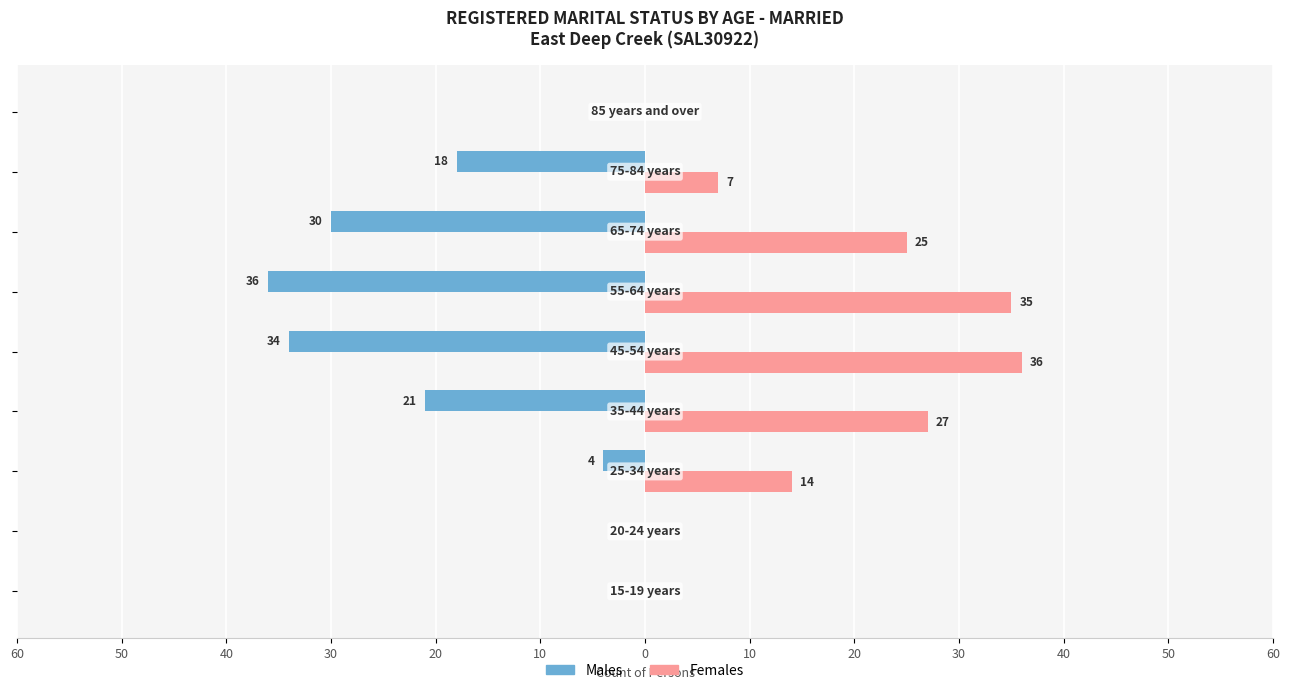

What is the difference between the maximum and minimum values in the Females series?

36